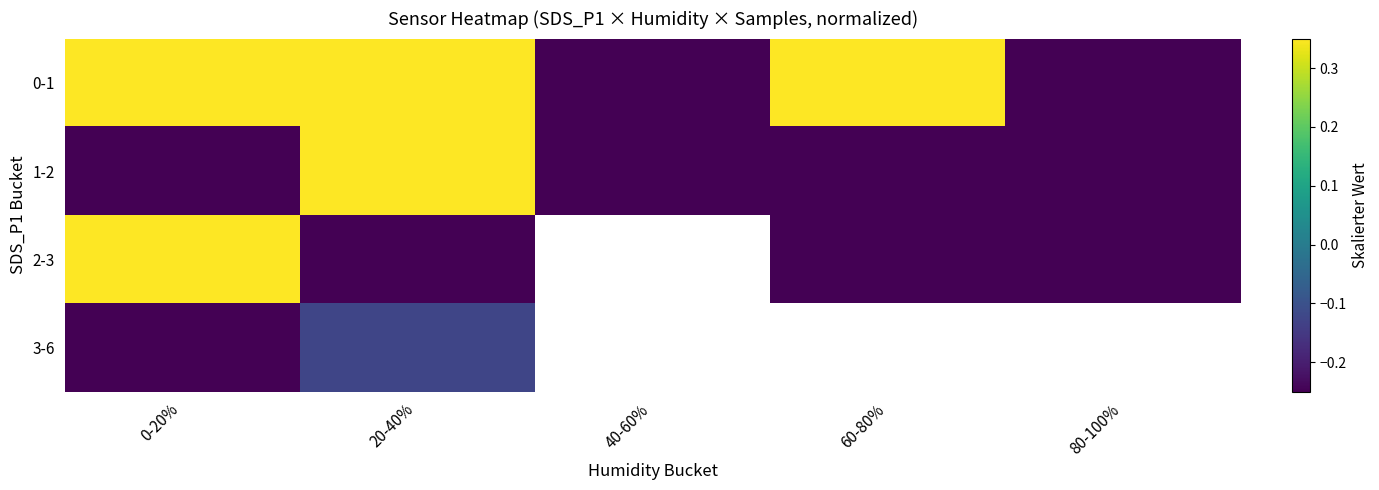

What is the greatest value displayed?

2.1